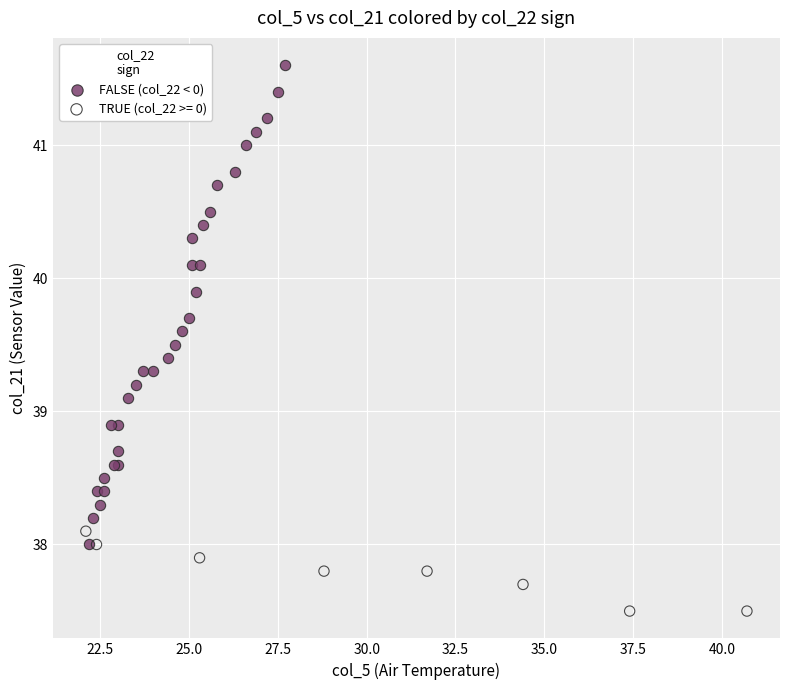

Which series has the widest spread of Y values?

FALSE (col_22 < 0)